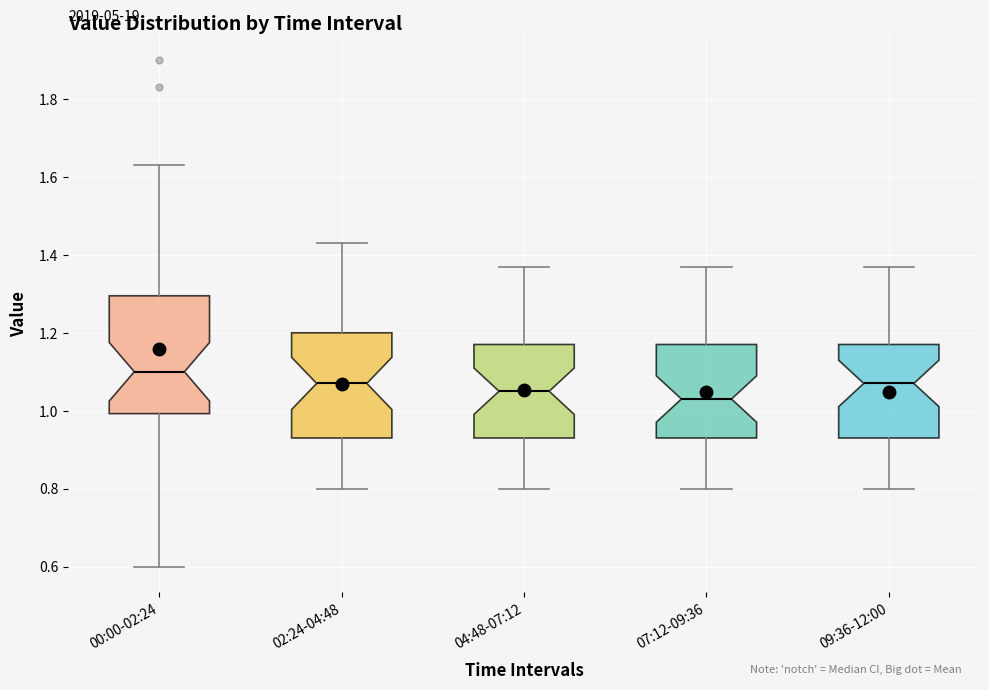

Reading left to right, transcribe this box plot: for each box, give where its median line is, the range the box spans, and where its two whiskers end, as read against the y-axis. The values are not printed on the chart, so give them approximately, as read against the axis.

00:00-02:24: median 1.10, box 1.00 to 1.30, whiskers 0.60 to 1.64
02:24-04:48: median 1.08, box 0.94 to 1.20, whiskers 0.80 to 1.44
04:48-07:12: median 1.06, box 0.94 to 1.18, whiskers 0.80 to 1.38
07:12-09:36: median 1.04, box 0.94 to 1.18, whiskers 0.80 to 1.38
09:36-12:00: median 1.08, box 0.94 to 1.18, whiskers 0.80 to 1.38